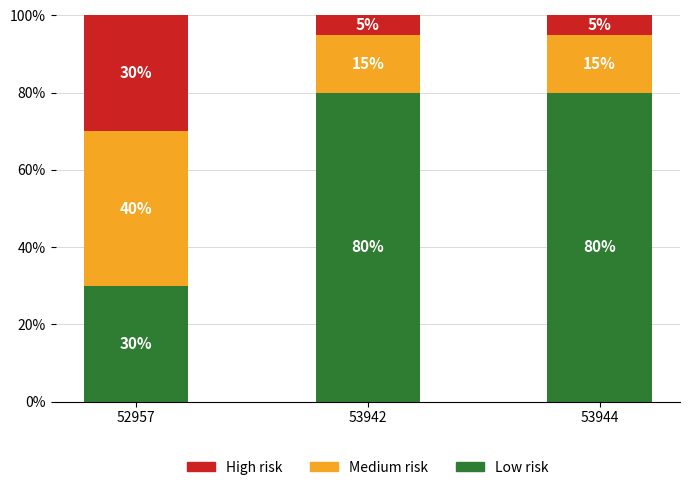

True or false: Low risk has a value of 80 at 53942.

True